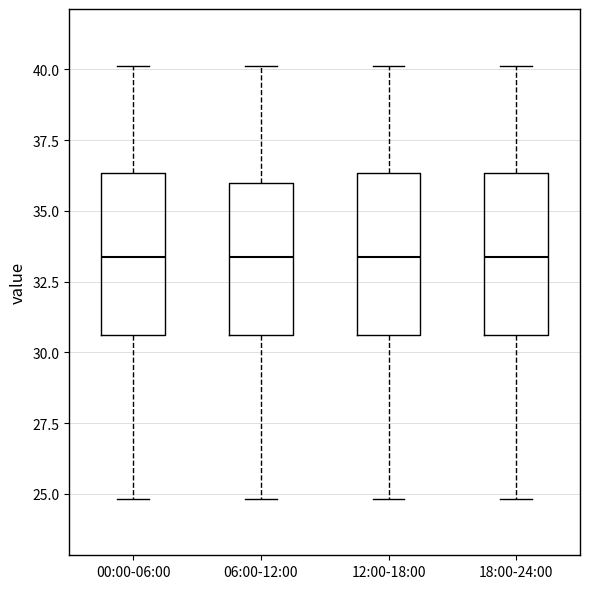

Reading left to right, read every box against the y-axis: the position of its median line, the range the box covers, and the ends of its whiskers. The values are not printed on the chart, so give them approximately, as read against the axis.

00:00-06:00: median 33.5, box 30.5 to 36.5, whiskers 25.0 to 40.0
06:00-12:00: median 33.5, box 30.5 to 36.0, whiskers 25.0 to 40.0
12:00-18:00: median 33.5, box 30.5 to 36.5, whiskers 25.0 to 40.0
18:00-24:00: median 33.5, box 30.5 to 36.5, whiskers 25.0 to 40.0